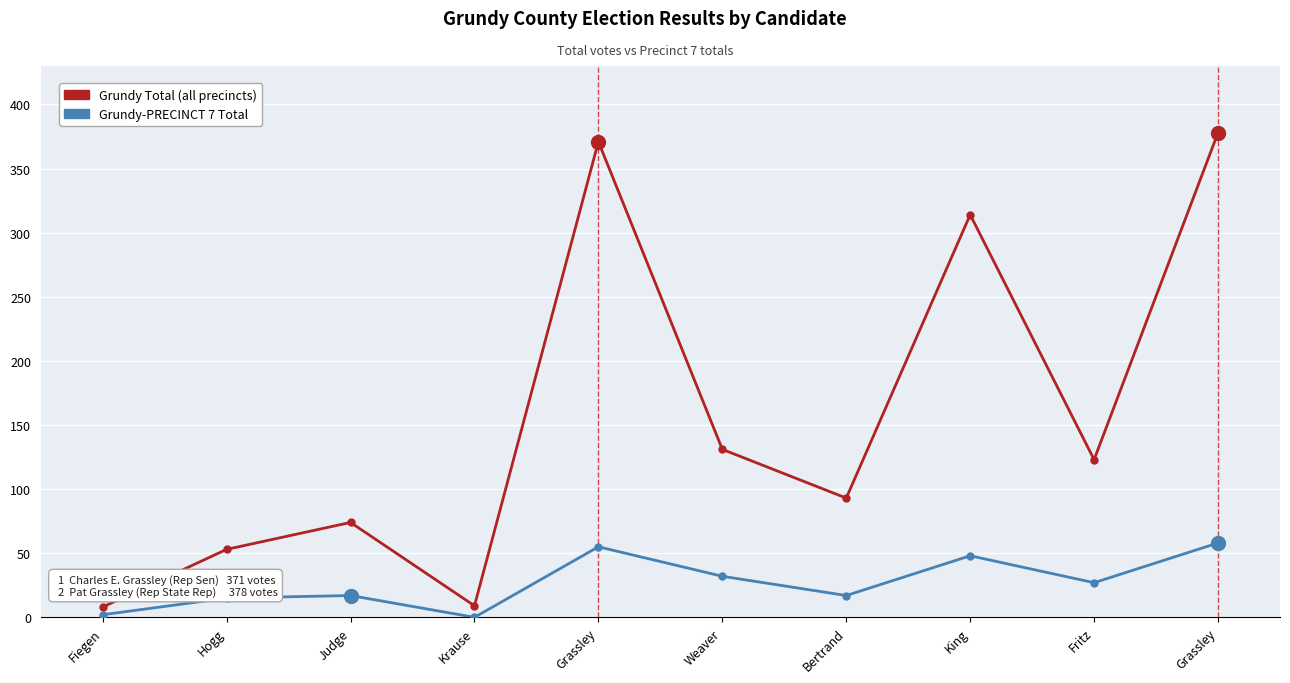

Reading left to right, transcribe all the data shown in this chart.

Grundy Total: Fiegen=8	Hogg=53	Judge=74	Krause=9	Grassley=371	Weaver=131	Bertrand=93	King=314	Fritz=123	Grassley=378
Grundy-PRECINCT 7 Total: Fiegen=2	Hogg=15	Judge=17	Krause=0	Grassley=55	Weaver=32	Bertrand=17	King=48	Fritz=27	Grassley=58